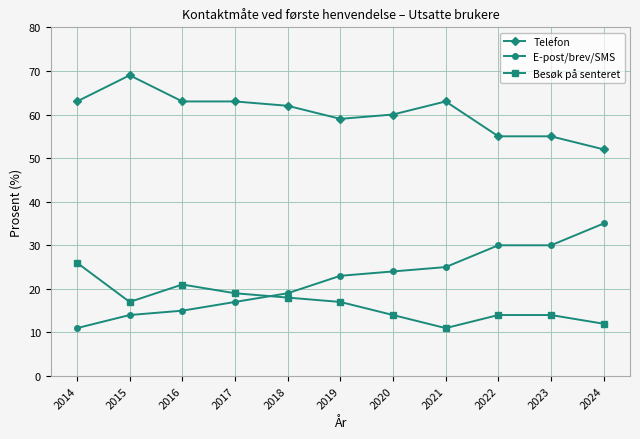

At which label does Besøk på senteret reach its minimum?

2021